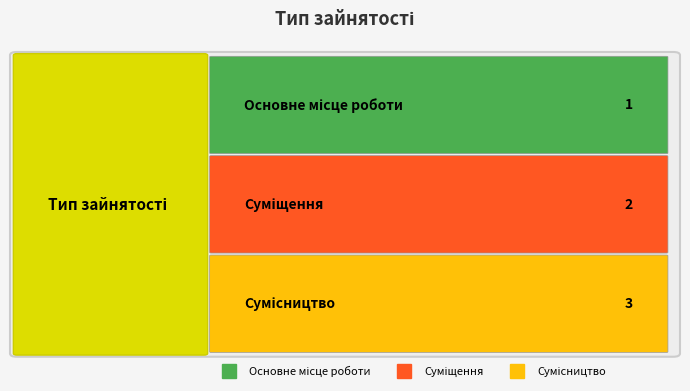

Count the values in the range 1 to 3.

3